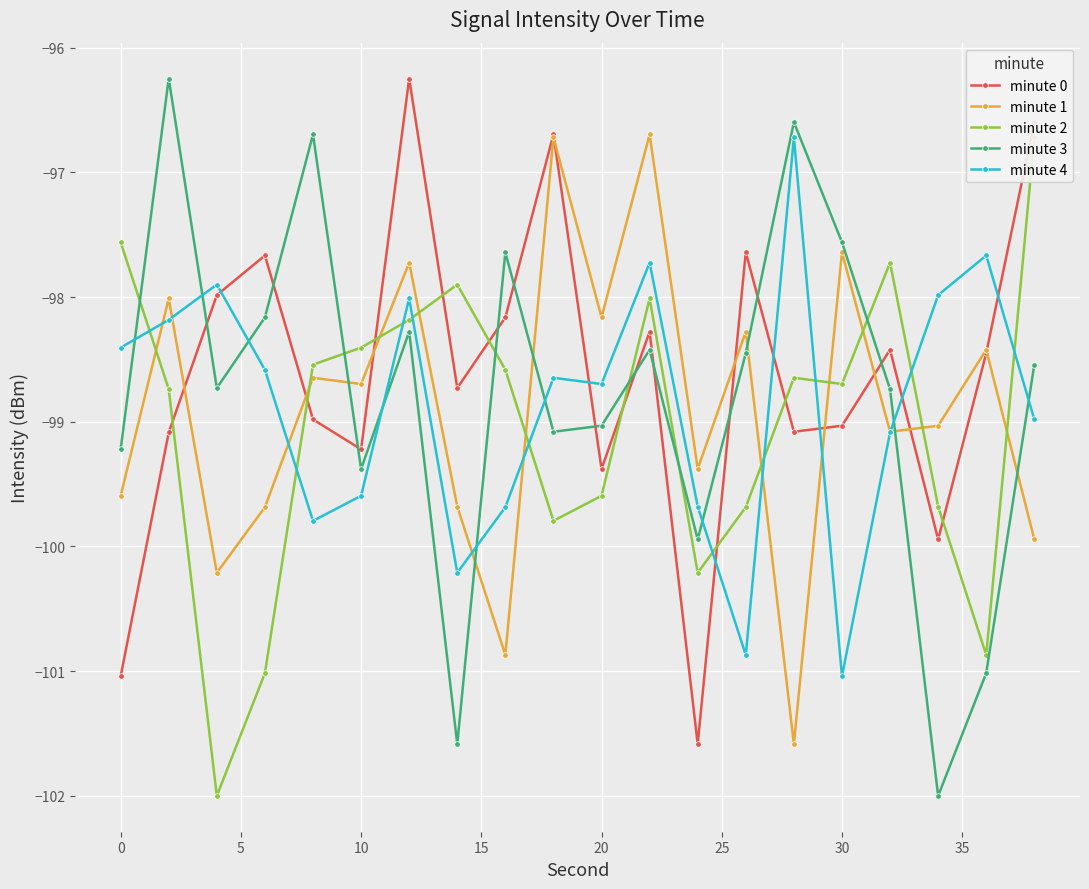

What is the average value of the minute 4 series?

-98.9